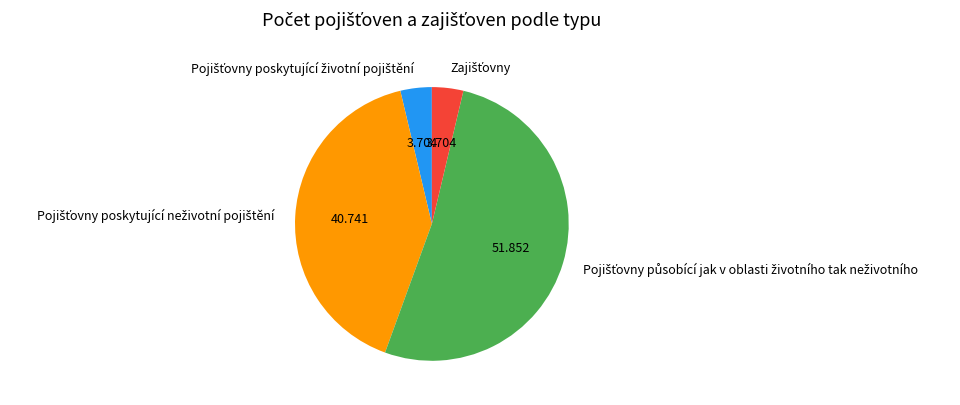

Is there any slice that represents more than half of the pie?

Yes